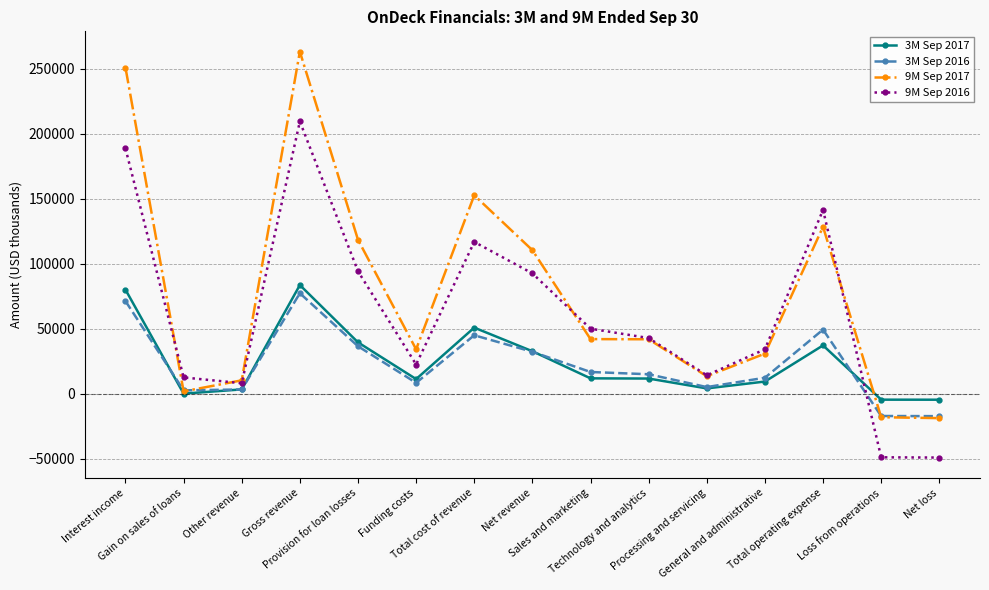

Which series changed the most between Technology and analytics and Processing and servicing?

9M Sep 2016